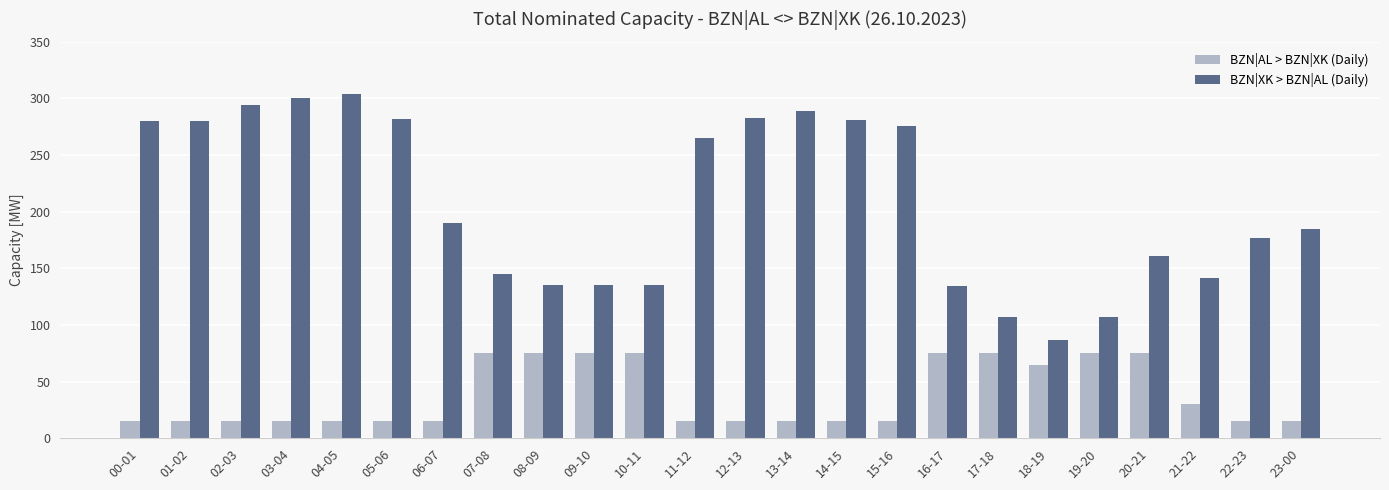

At 02-03, list the series in order from smallest to largest.

BZN|AL > BZN|XK (Daily), BZN|XK > BZN|AL (Daily)